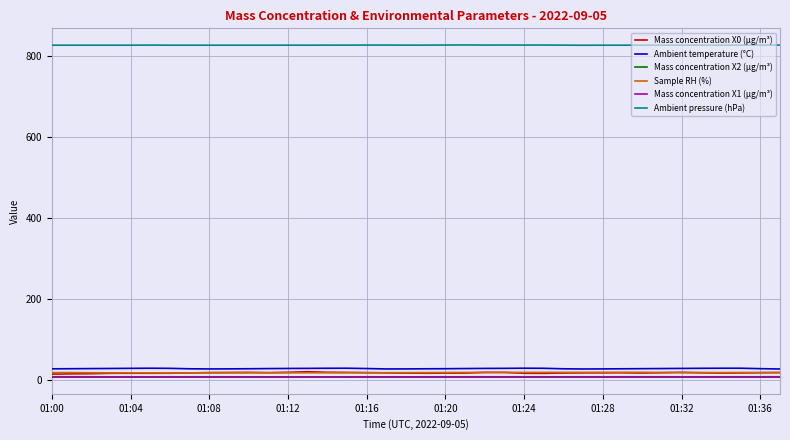

What is the sum of all Ambient temperature (°C) values?

1041.8